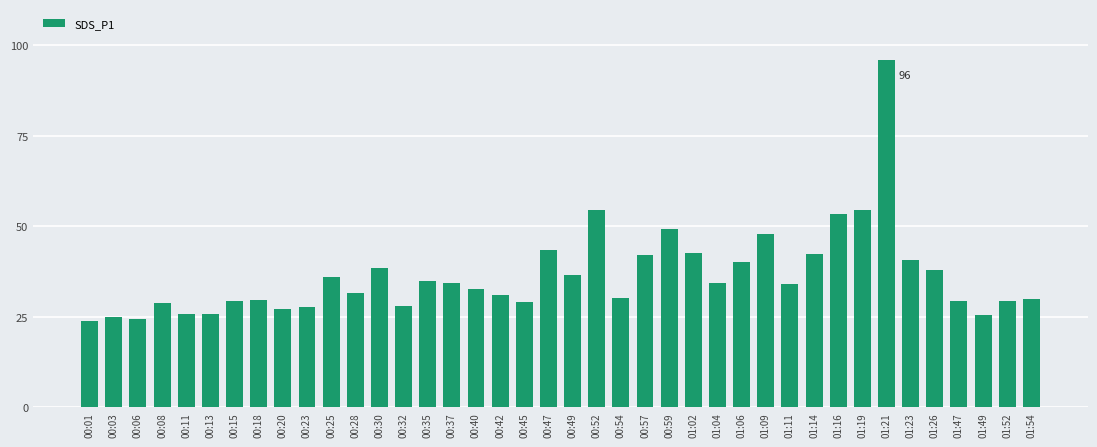

True or false: the data shows 36.1 at 00:25.

True